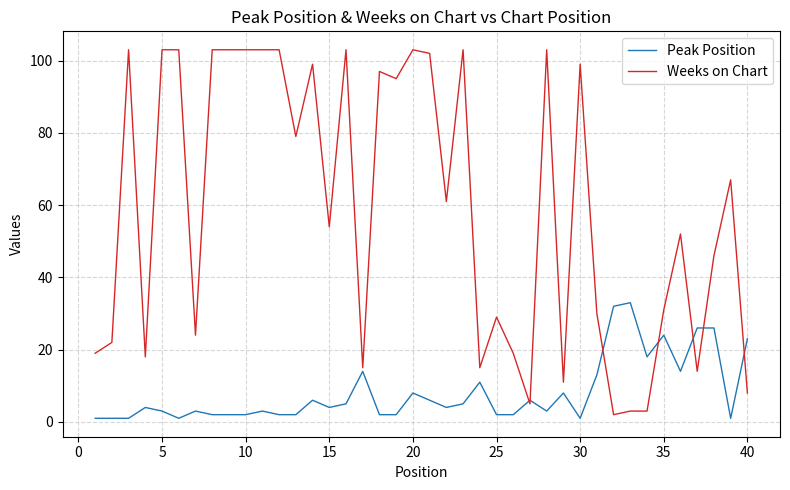

What is the greatest value displayed?

103